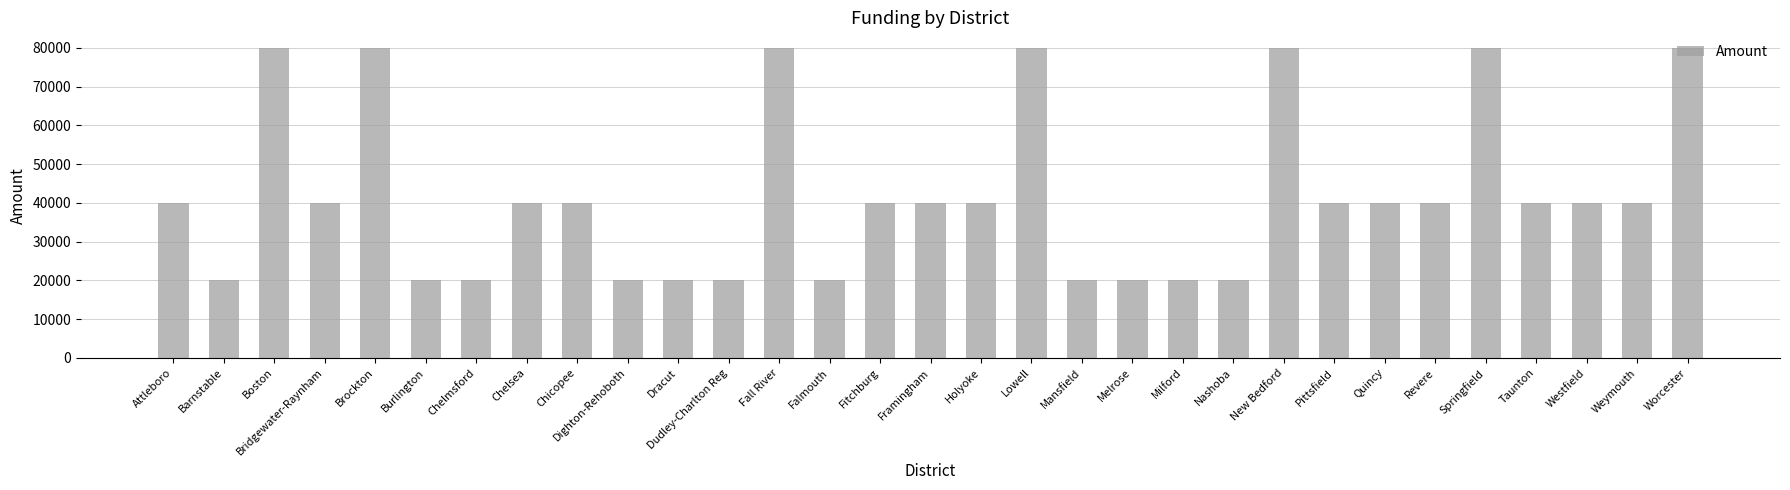

Reading left to right, list all the values displayed in this chart.

40000	20000	80000	40000	80000	20000	20000	40000	40000	20000	20000	20000	80000	20000	40000	40000	40000	80000	20000	20000	20000	20000	80000	40000	40000	40000	80000	40000	40000	40000	80000